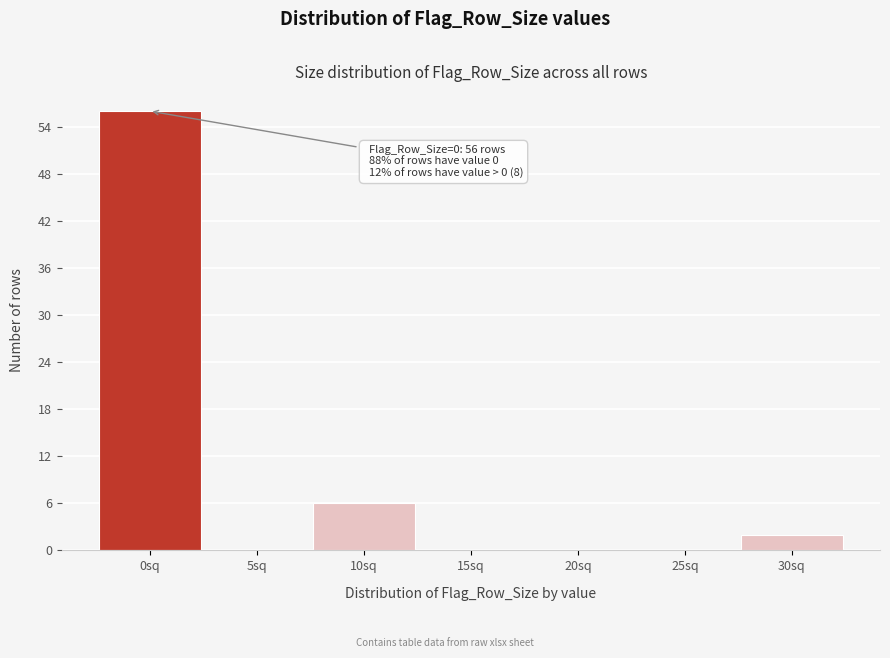

Reading left to right, transcribe all the data shown in this chart.

0sq=56	5sq=0	10sq=6	15sq=0	20sq=0	25sq=0	30sq=2